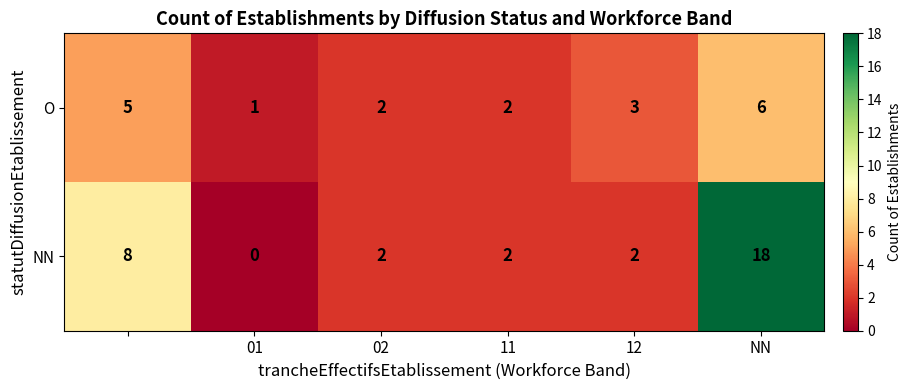

How many NN values are between 2 and 8?

4